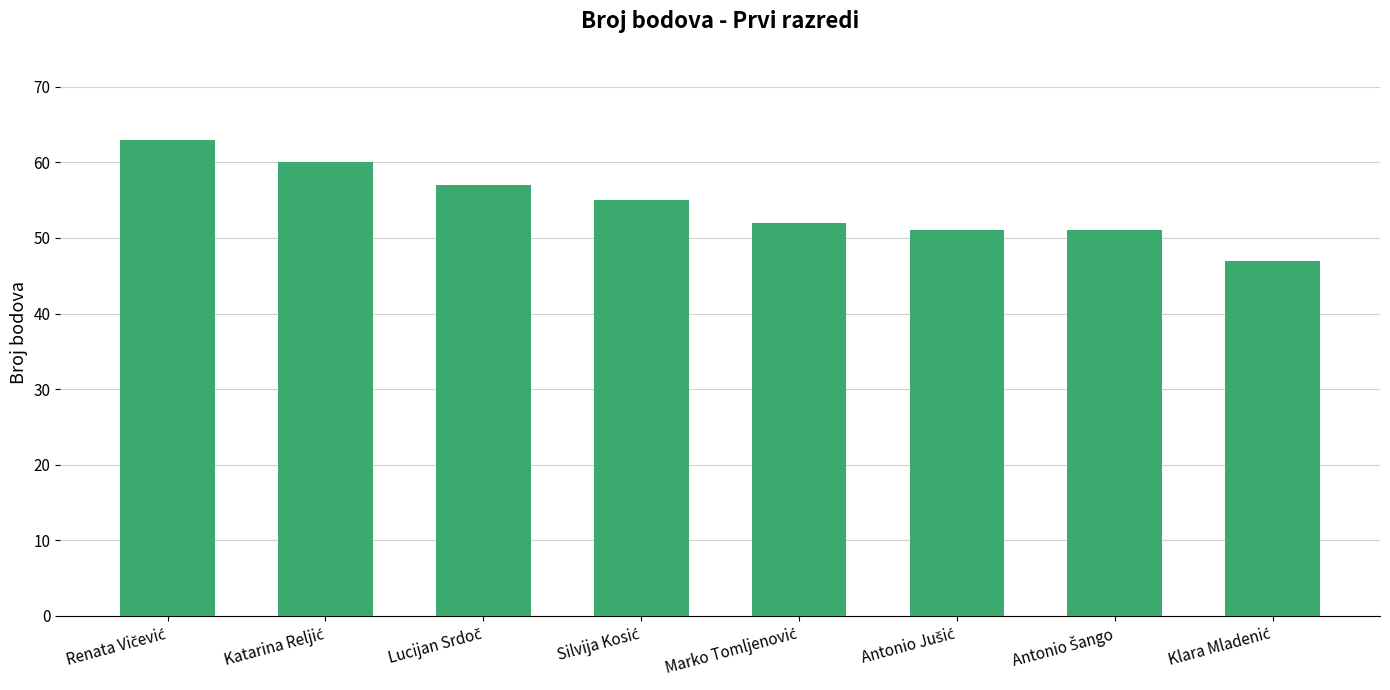

What is the greatest value displayed?

63